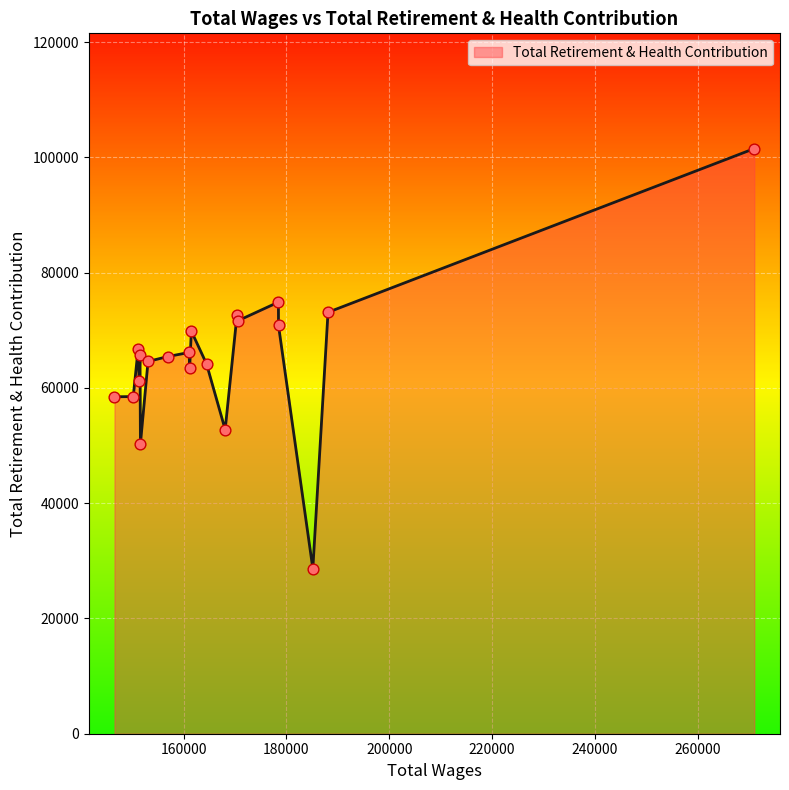

What is the difference between the maximum and minimum values?

72902